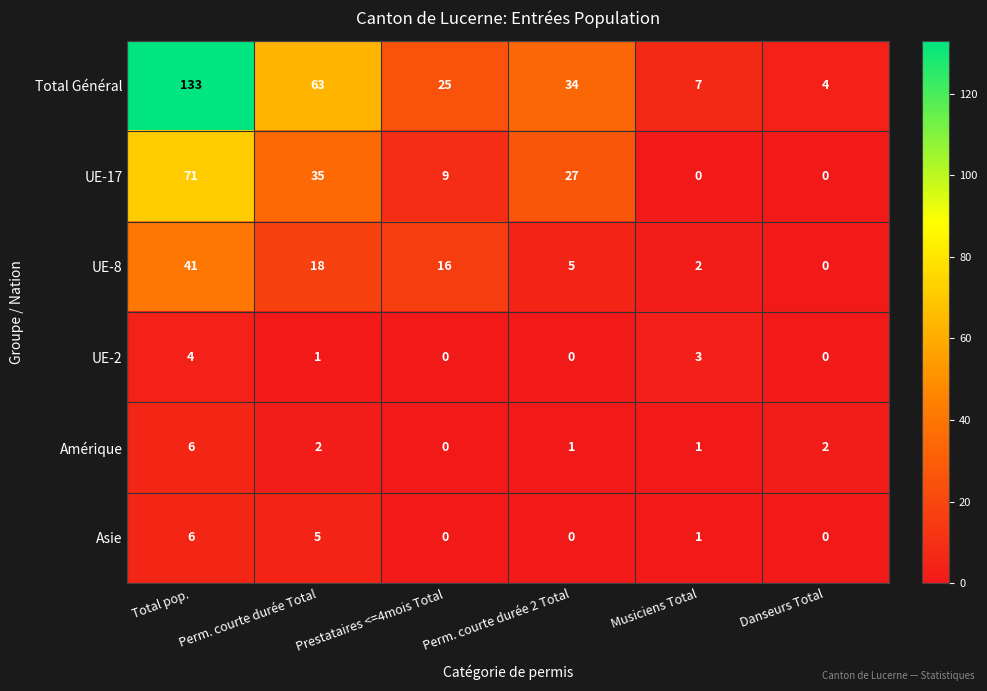

Which series has the largest range (max minus min)?

Total Général